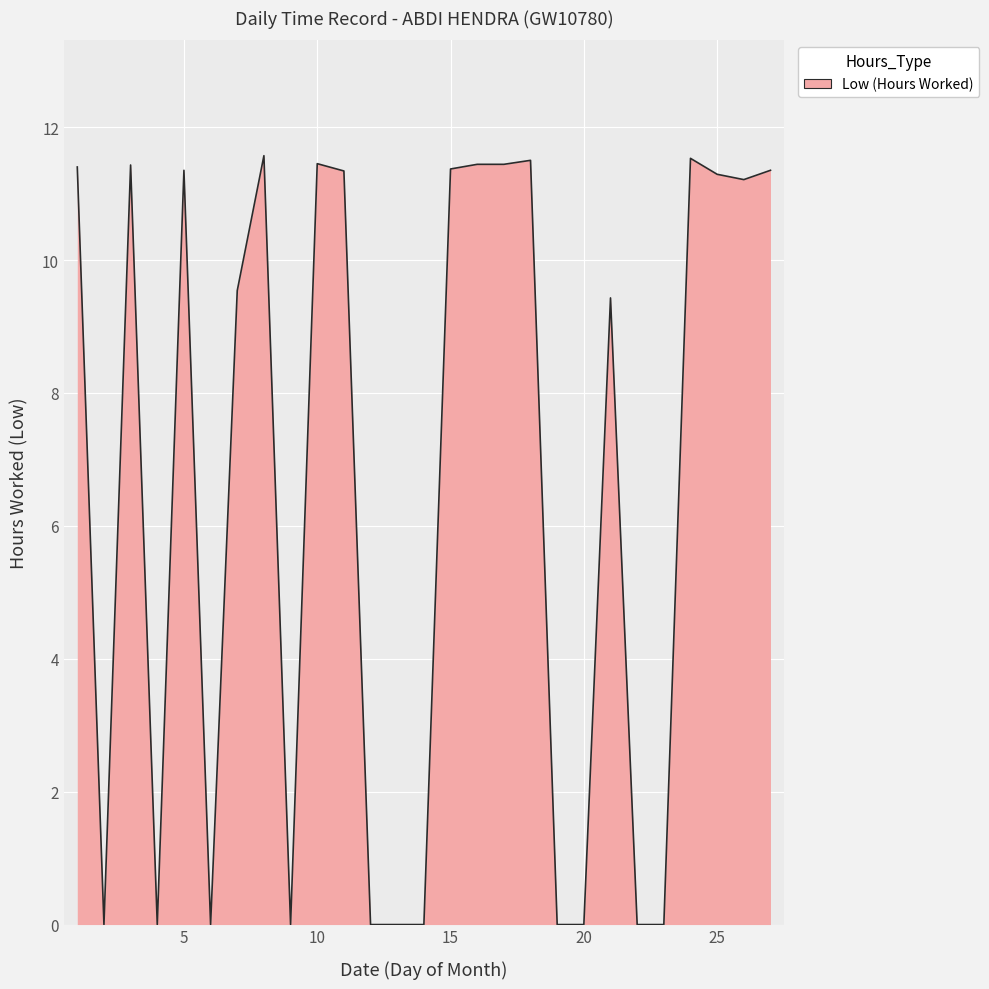

What is the difference between the maximum and minimum values?

11.6